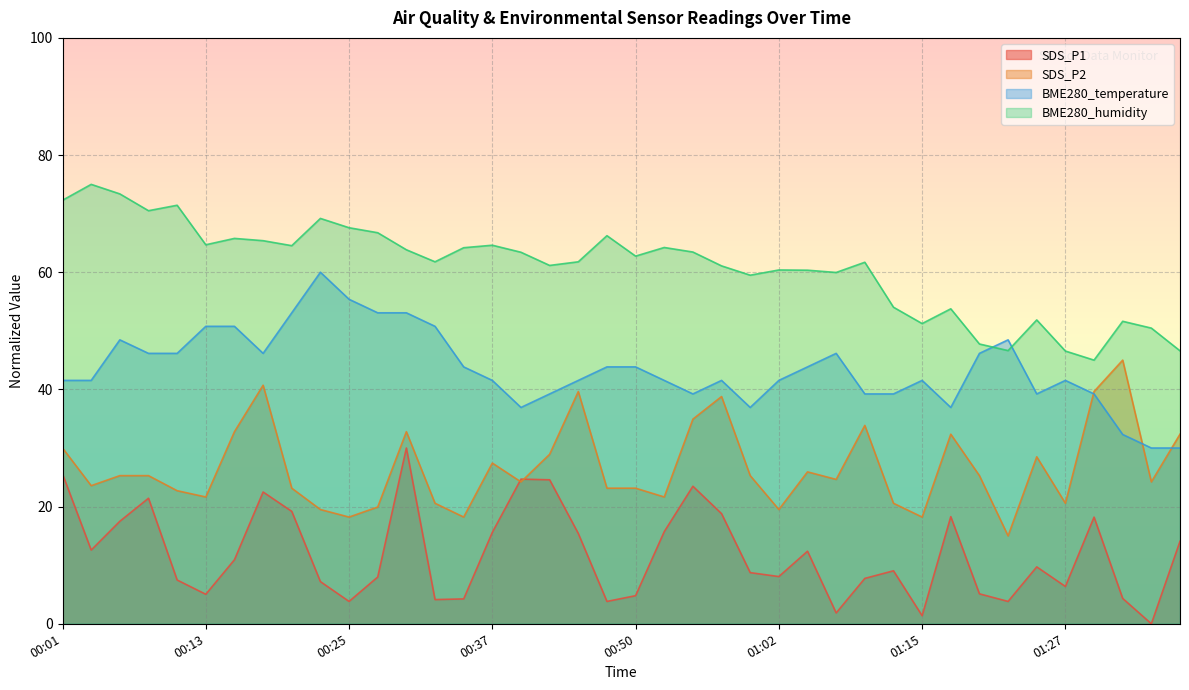

Which category has the lowest value across all series?

01:34